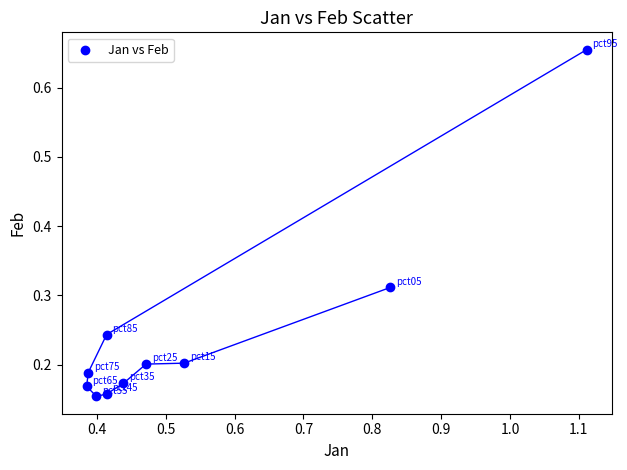

What is the average X value?

0.5